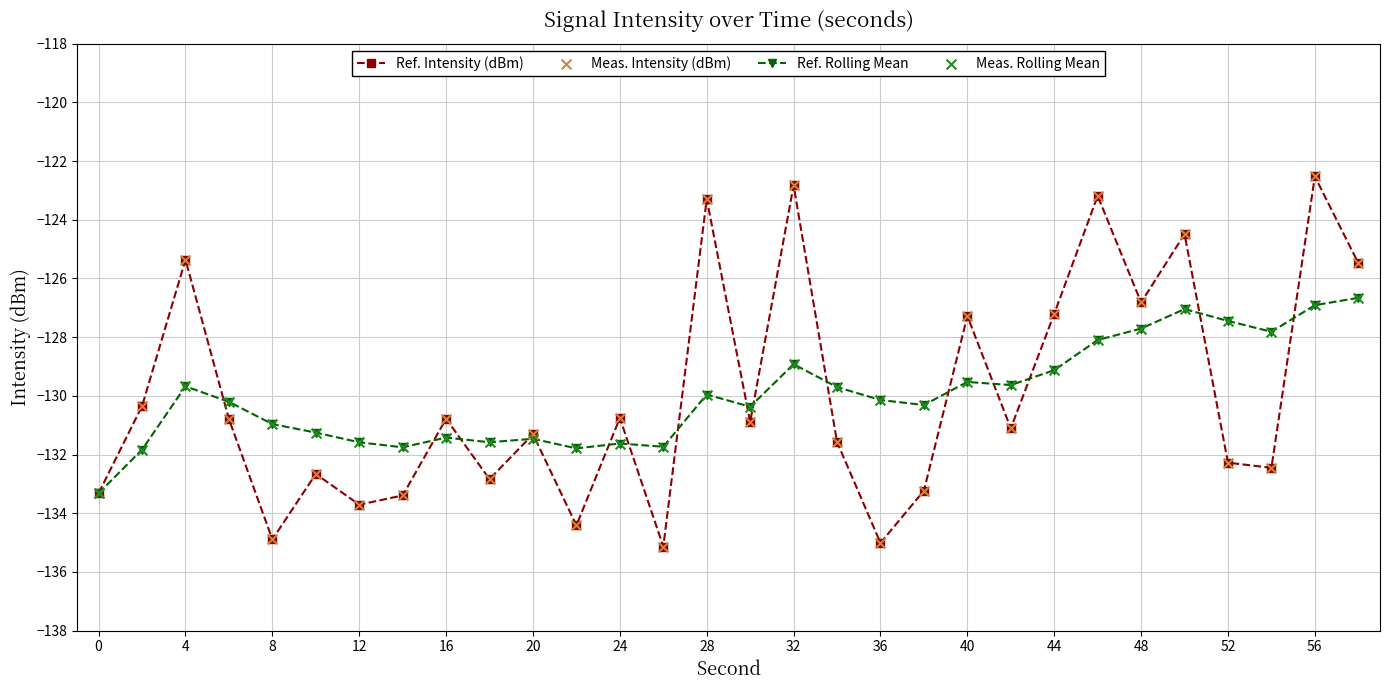

True or false: Ref. Intensity (dBm) has more than 0 points higher than both neighbors.

True